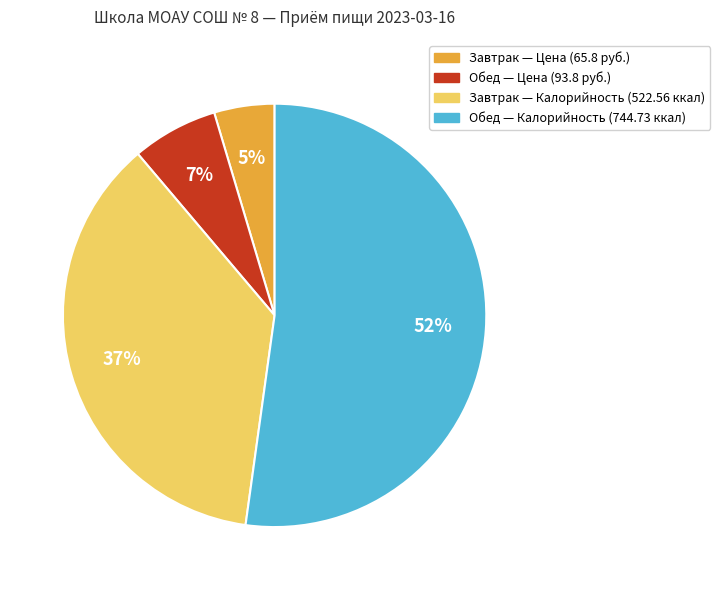

To the nearest percent, what is the average slice percentage?

25%